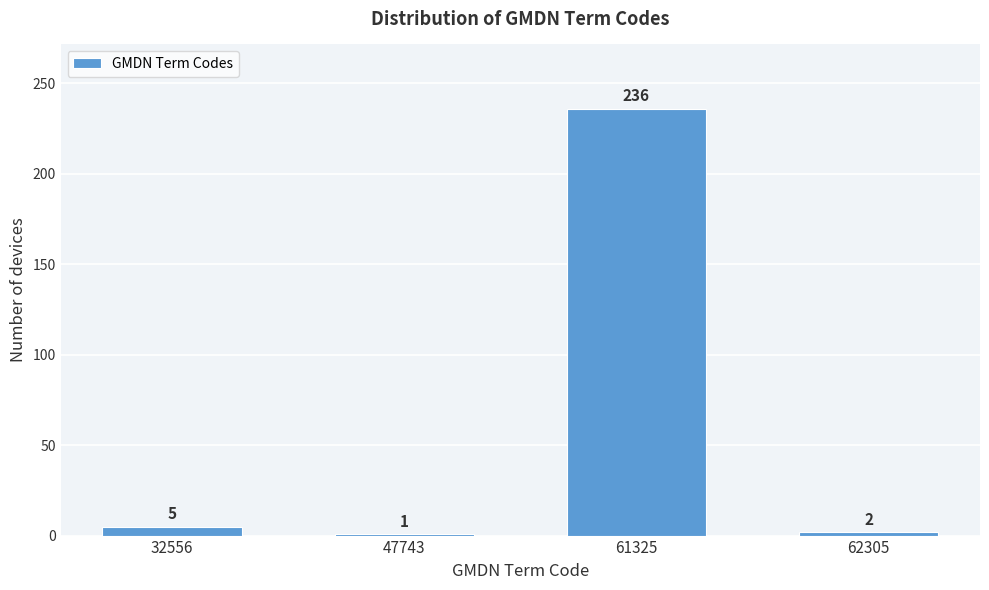

Reading right to left, transcribe all the data shown in this chart.

62305=2	61325=236	47743=1	32556=5